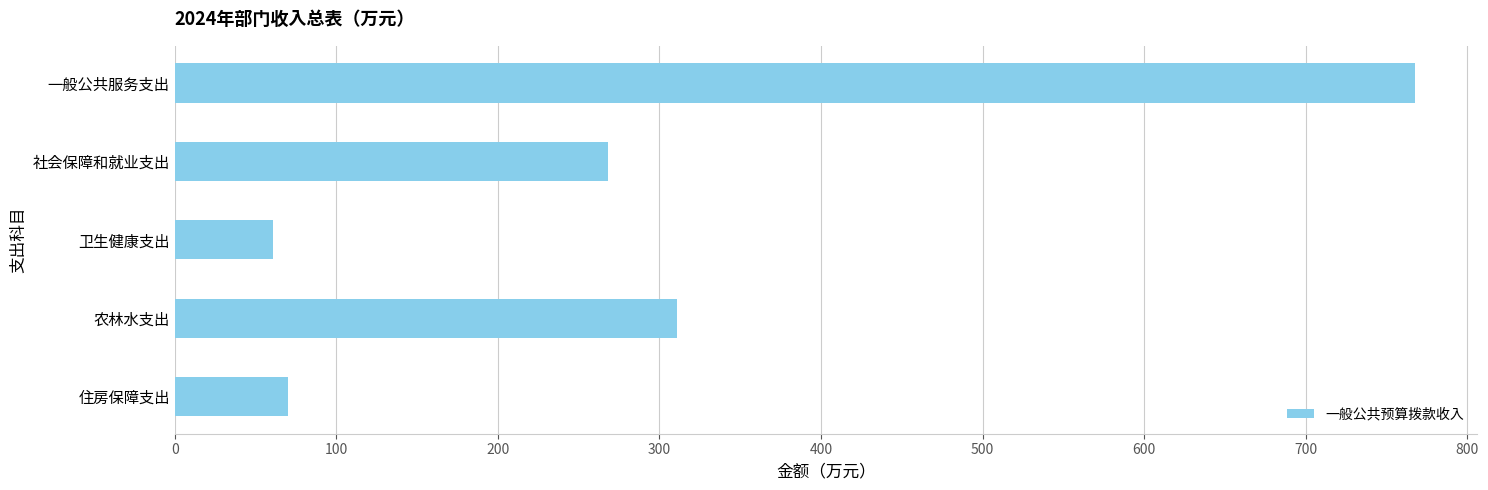

The value at 农林水支出 is 203.4. True or false?

False